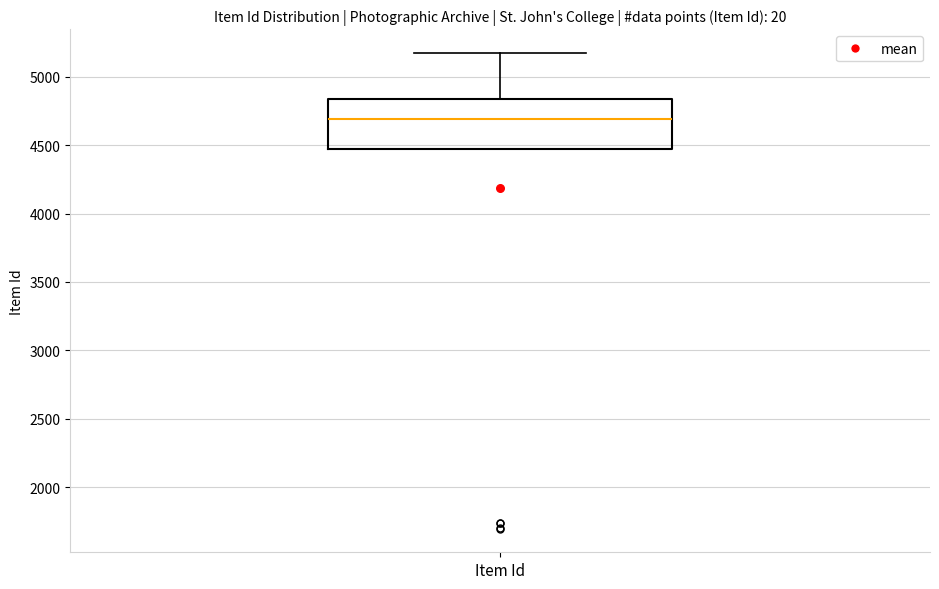

Transcribe this box plot: give where the median line is, the range the box spans, and where the two whiskers end, as read against the y-axis. The values are not printed on the chart, so give them approximately, as read against the axis.

median 4700, box 4450 to 4850, whiskers 4450 to 5150